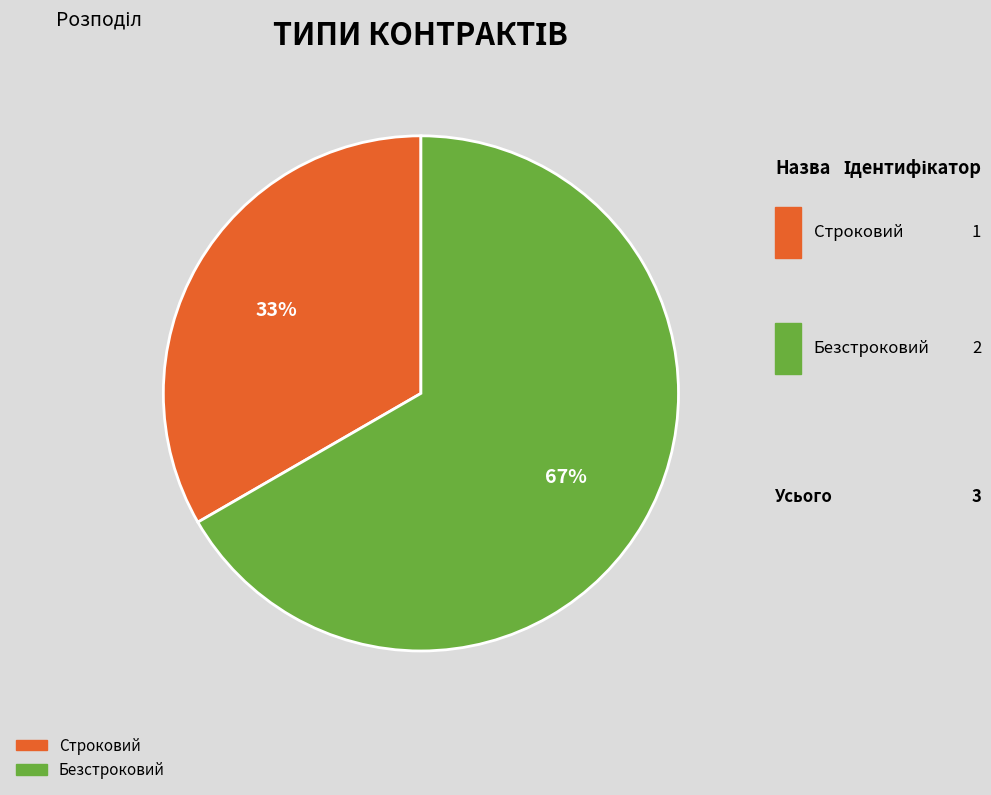

To the nearest percent, what is the combined percentage of Безстроковий and Строковий?

100%